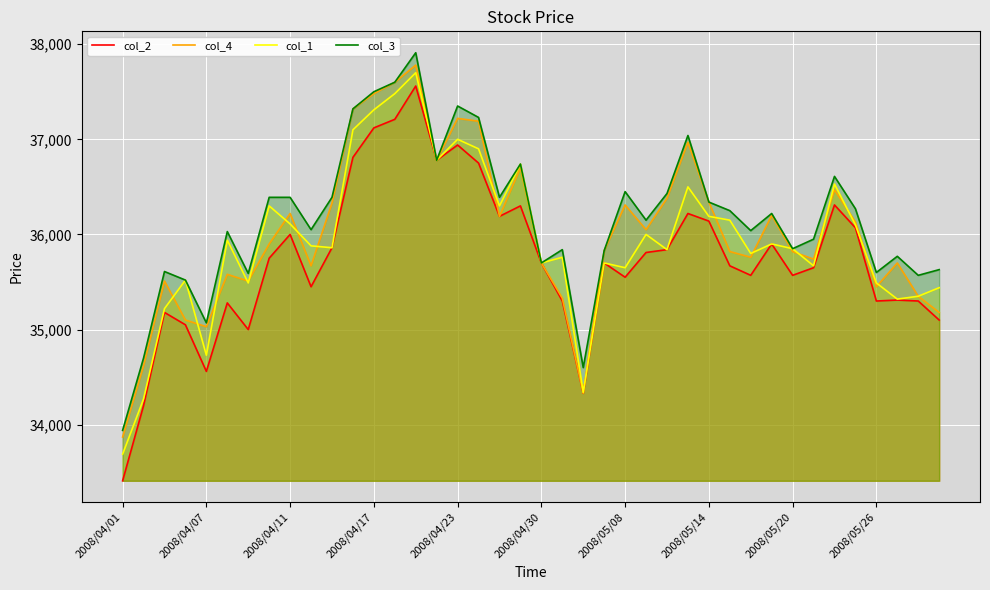

Which series has the largest range (max minus min)?

col_2